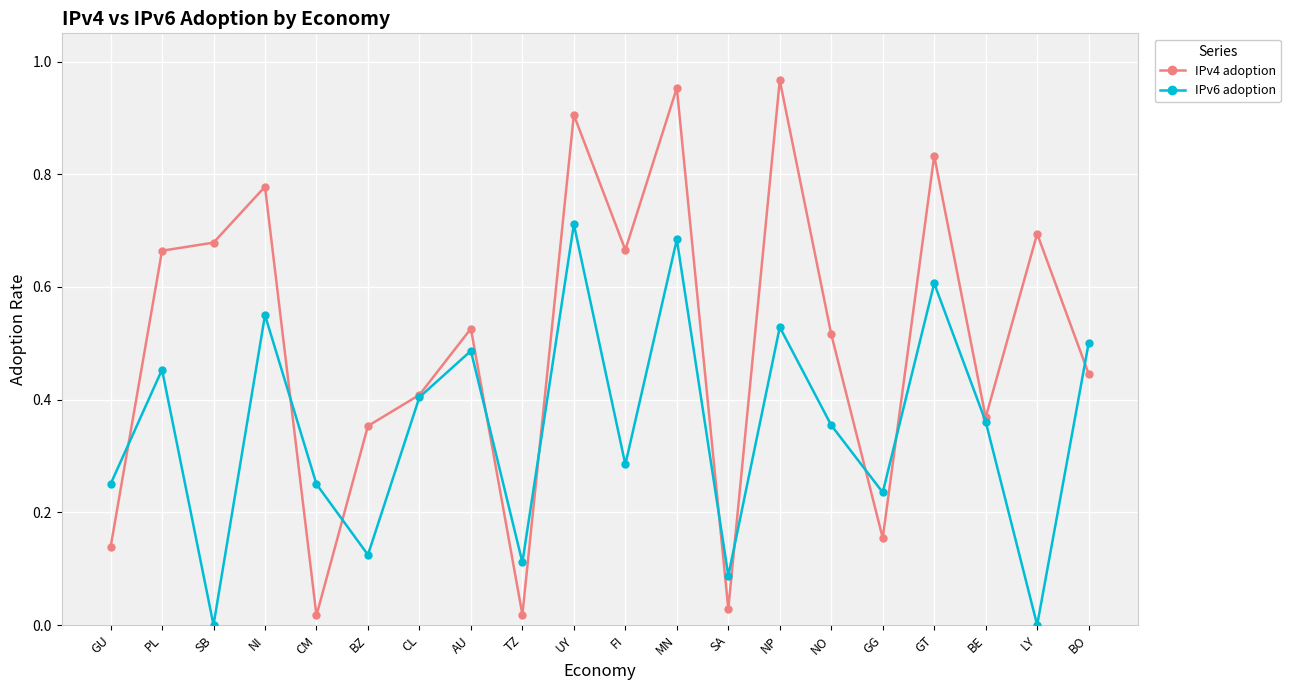

What are all the series names shown in the legend?

IPv4 adoption, IPv6 adoption